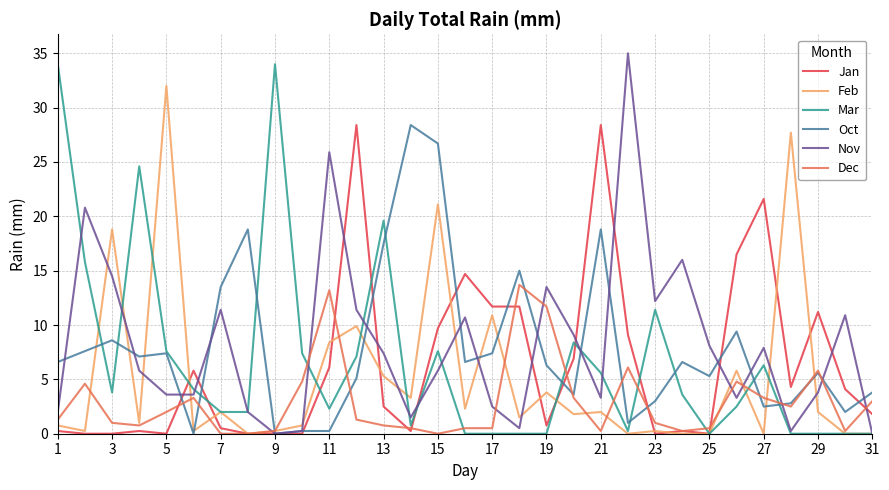

What is the maximum value shown in the chart?

35.0